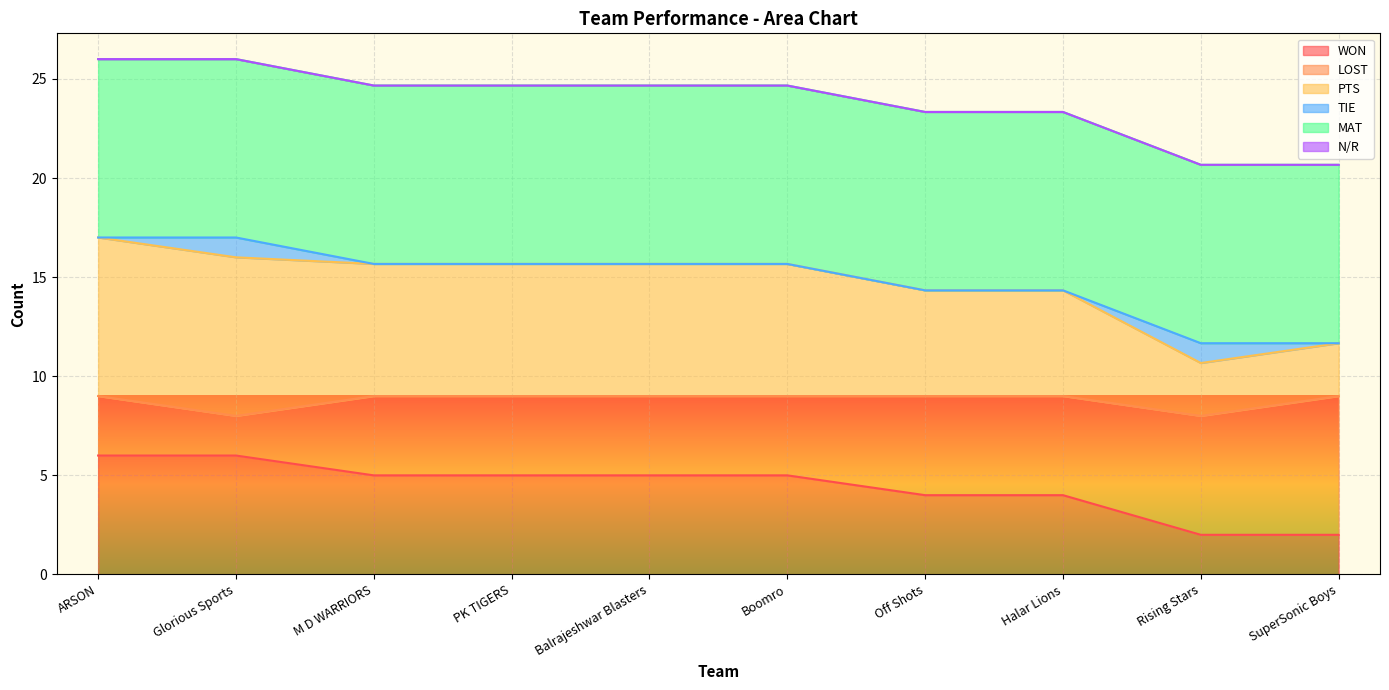

What is the total value across all series at Balrajeshwar Blasters?

24.7